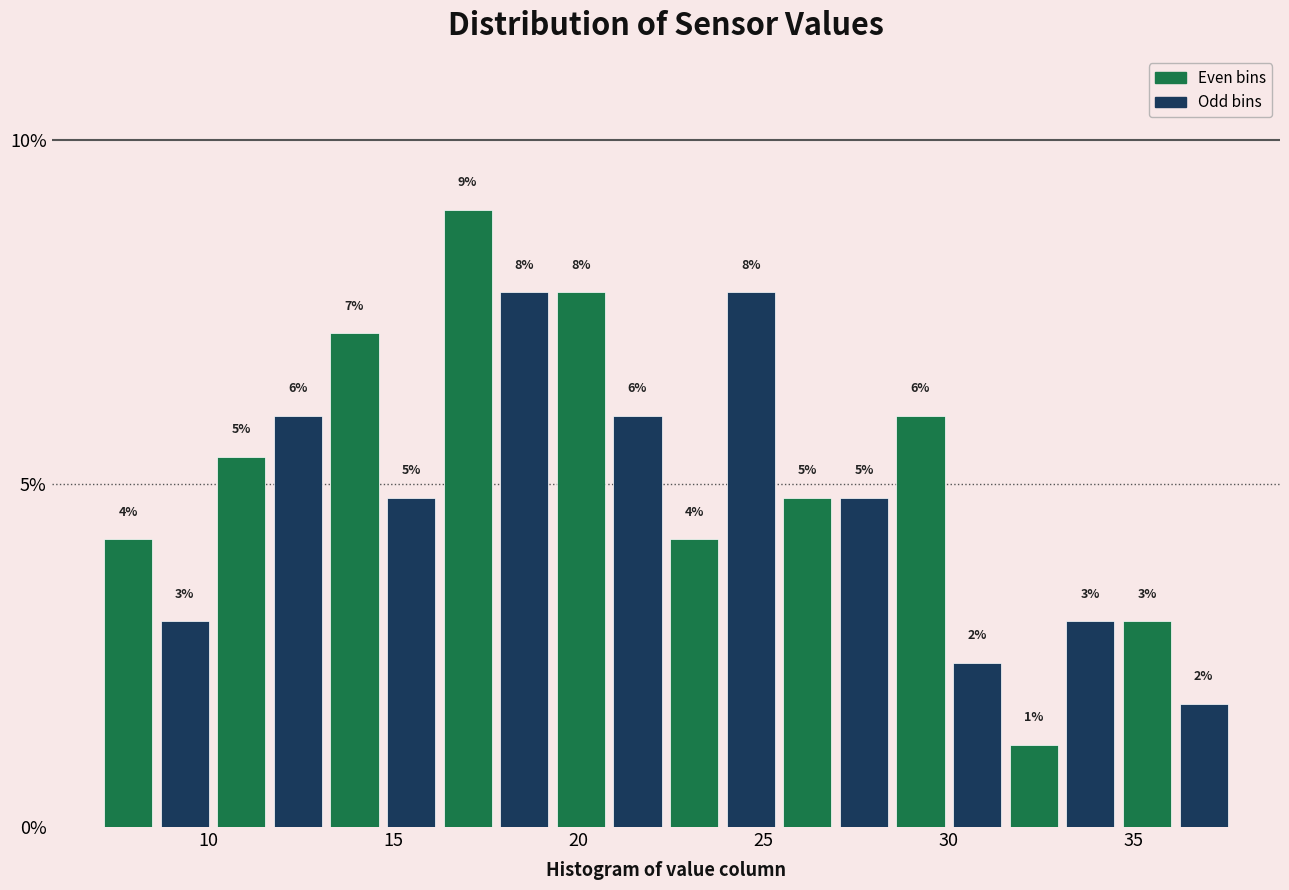

Read against the x-axis, roughly where is the centre of the tallest bar?

17.0